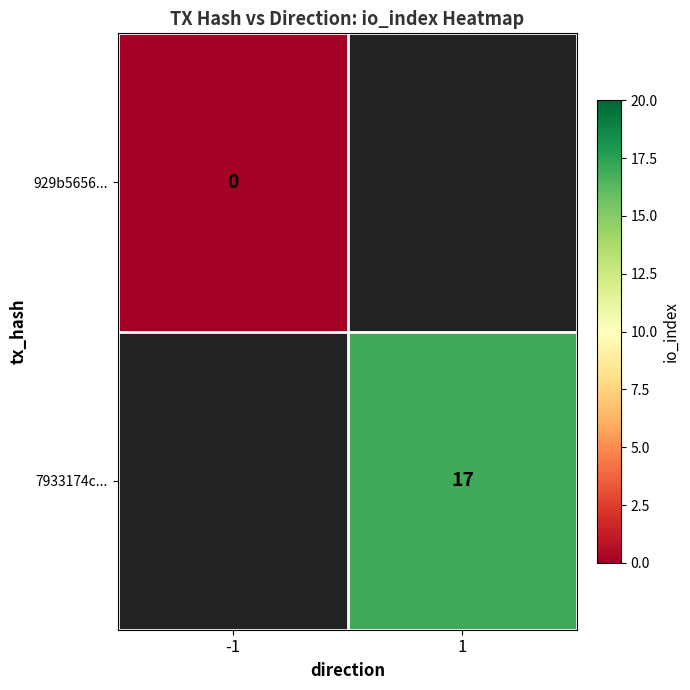

Is the value of 7933174c... at 1 greater than the value of 929b5656... at -1?

Yes